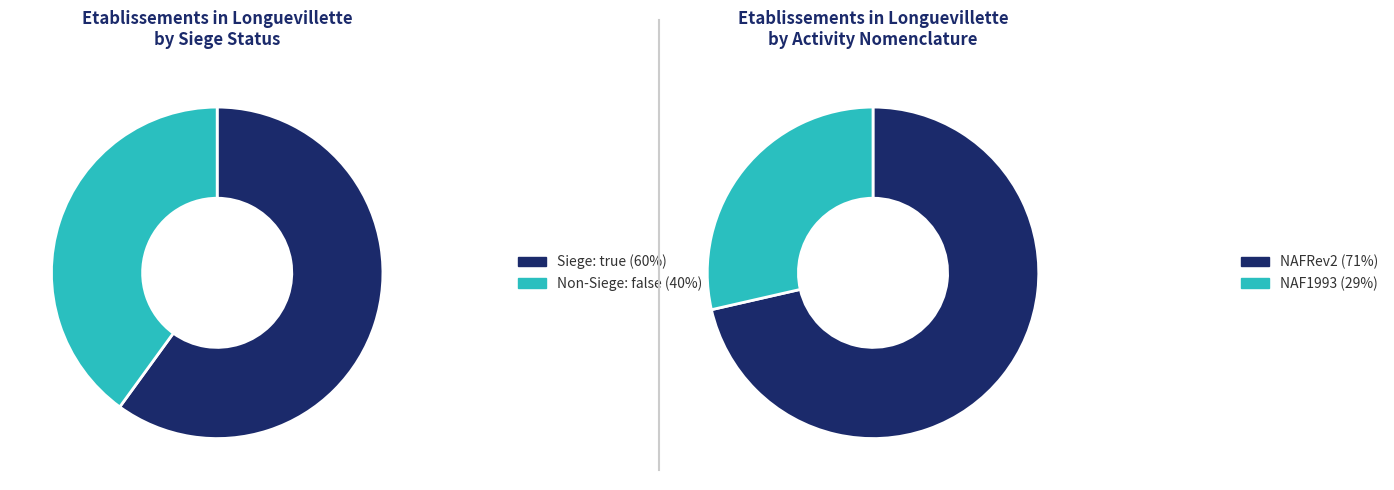

To the nearest percent, what is the combined percentage of true and false?

100%